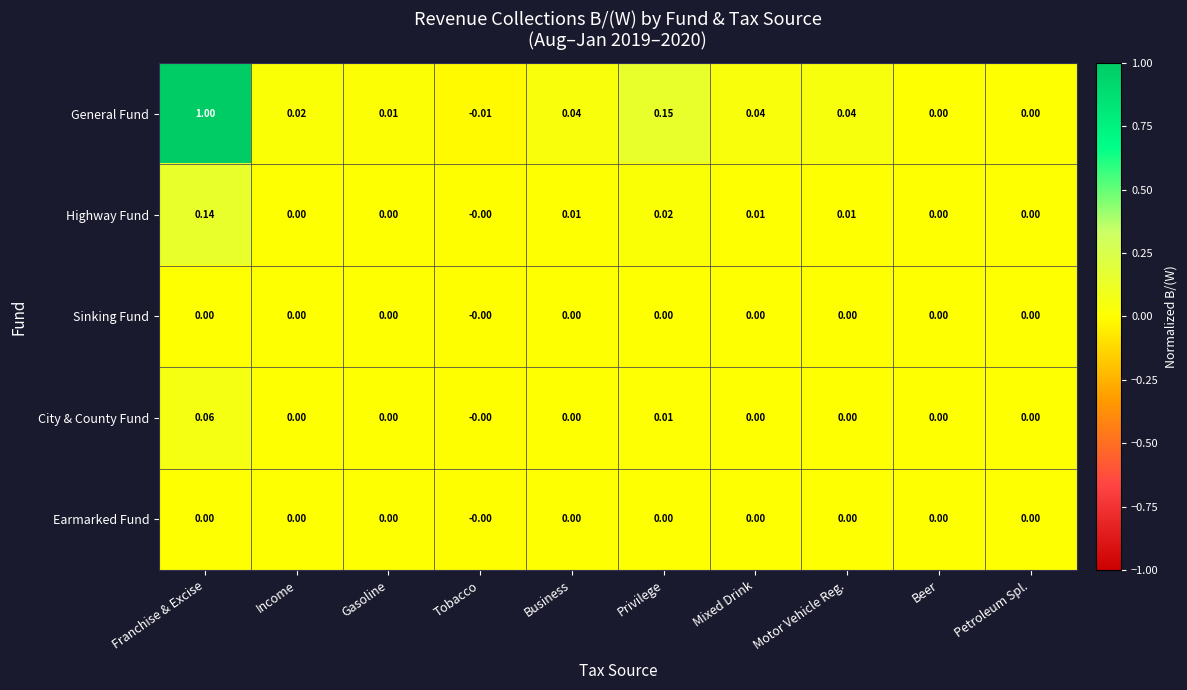

At which label does General Fund reach its peak?

Franchise & Excise